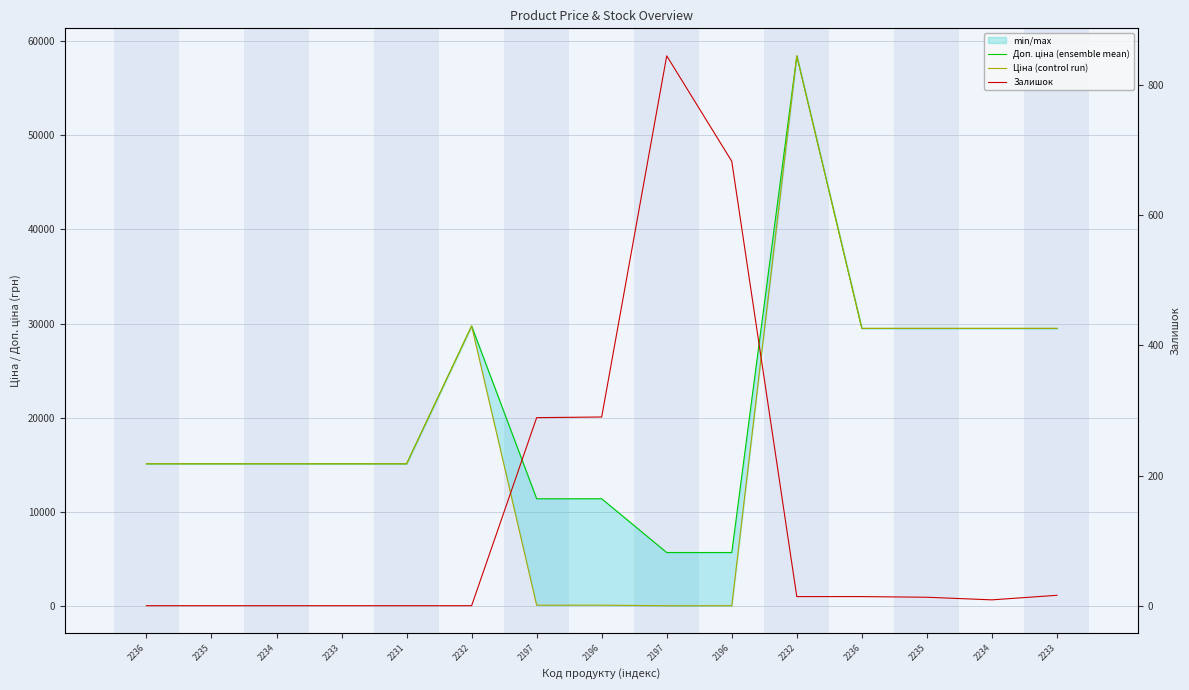

True or false: Ціна (control run) and Доп. ціна (ensemble mean) cross at least once.

False